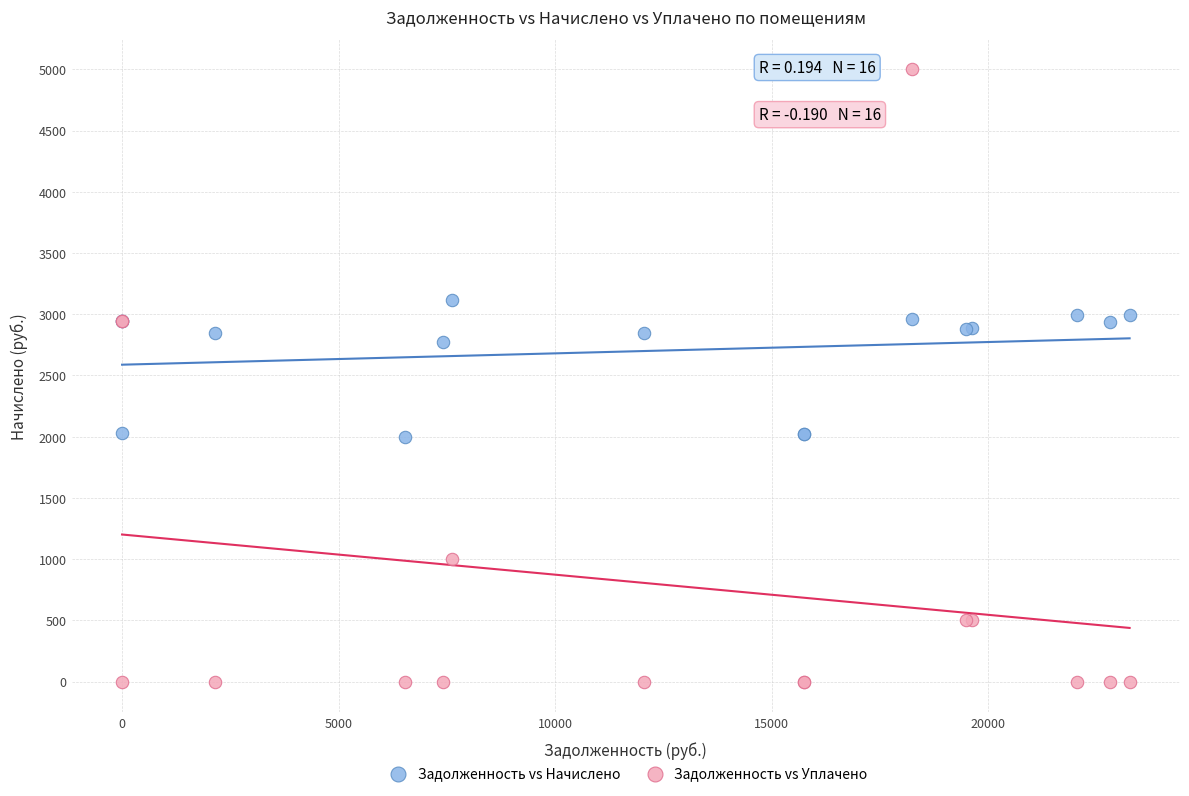

What are all the series names shown in the legend?

Задолженность vs Начислено, Задолженность vs Уплачено